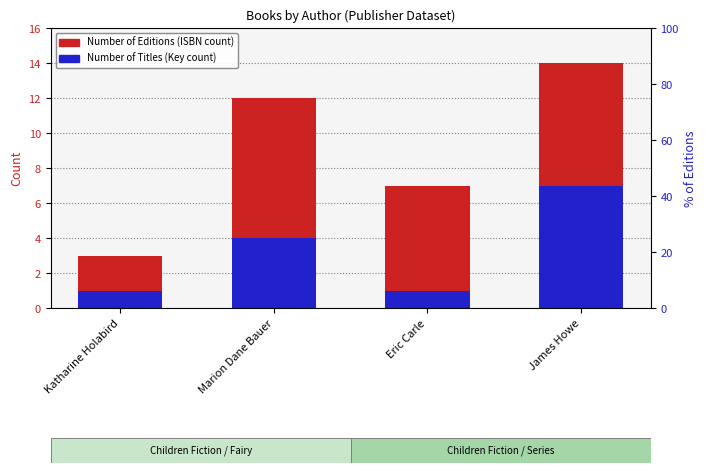

What are all the series names shown in the legend?

Number of Editions (ISBN count), Number of Titles (Key count)